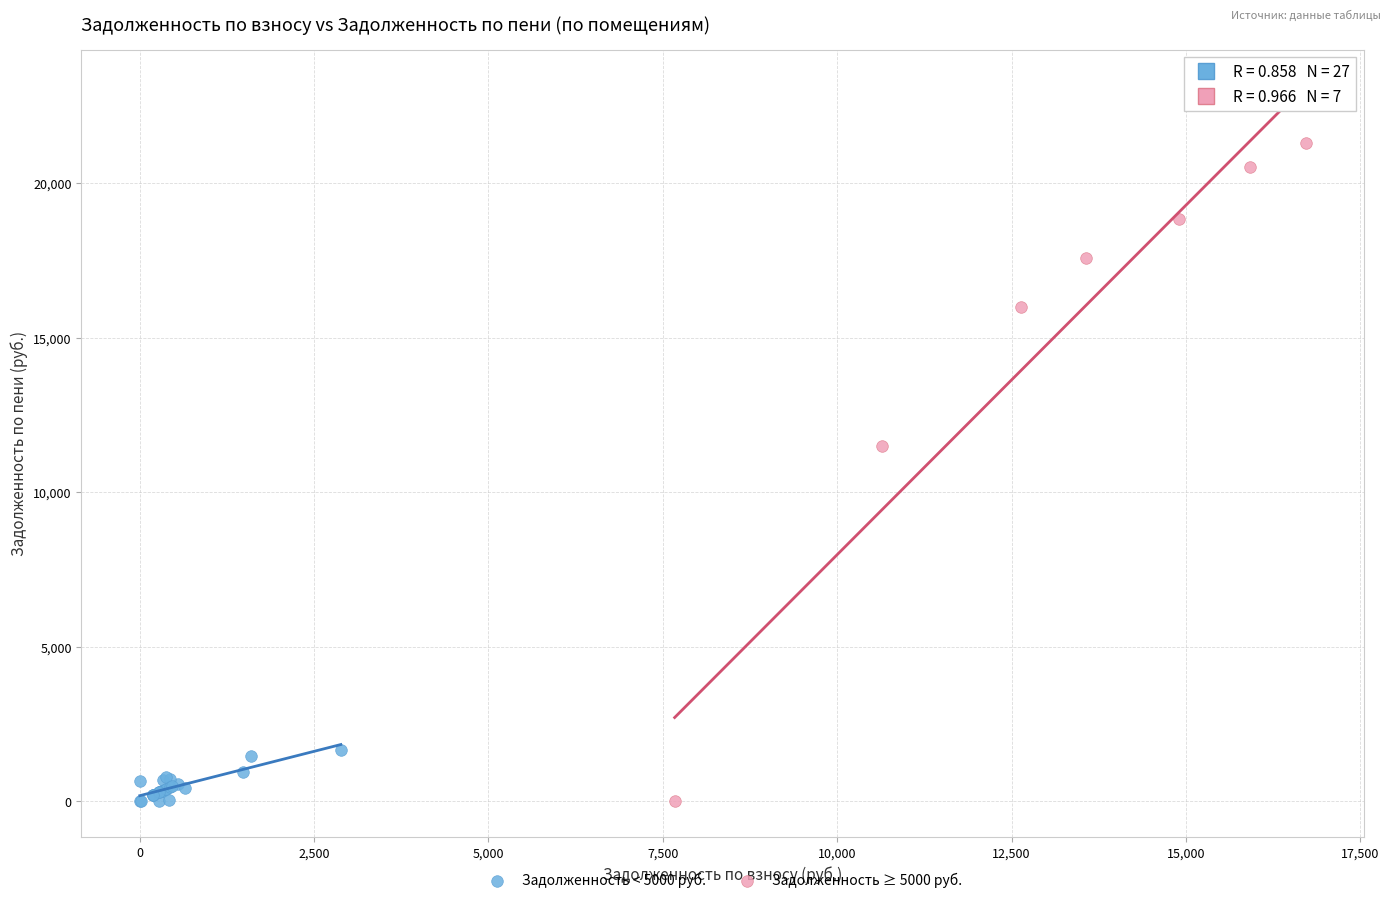

Which series has the largest Y range (max minus min)?

Задолженность ≥ 5000 руб.